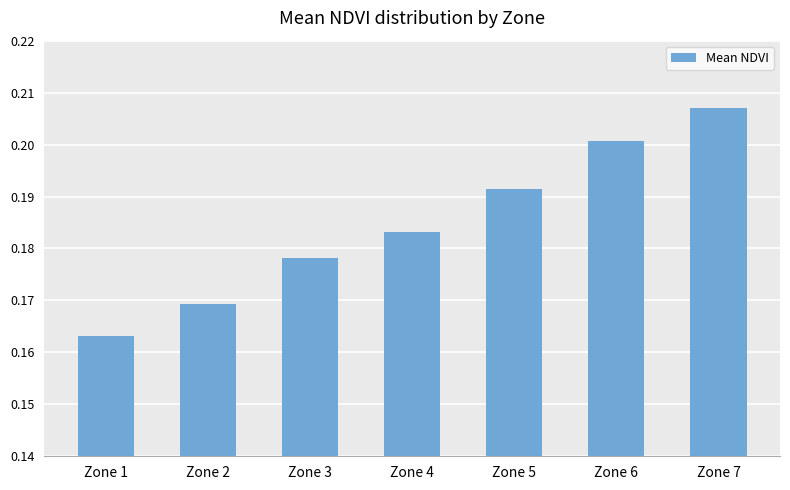

Is it true that the value at Zone 7 is 0.3?

False